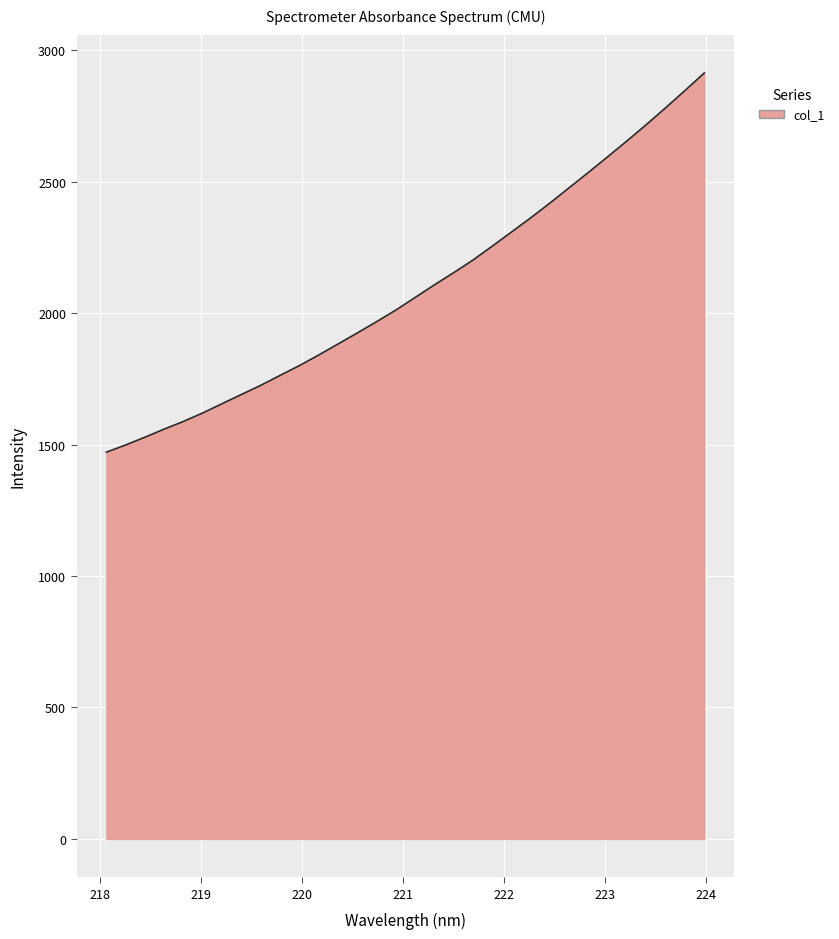

How many lines are shown in the chart?

1